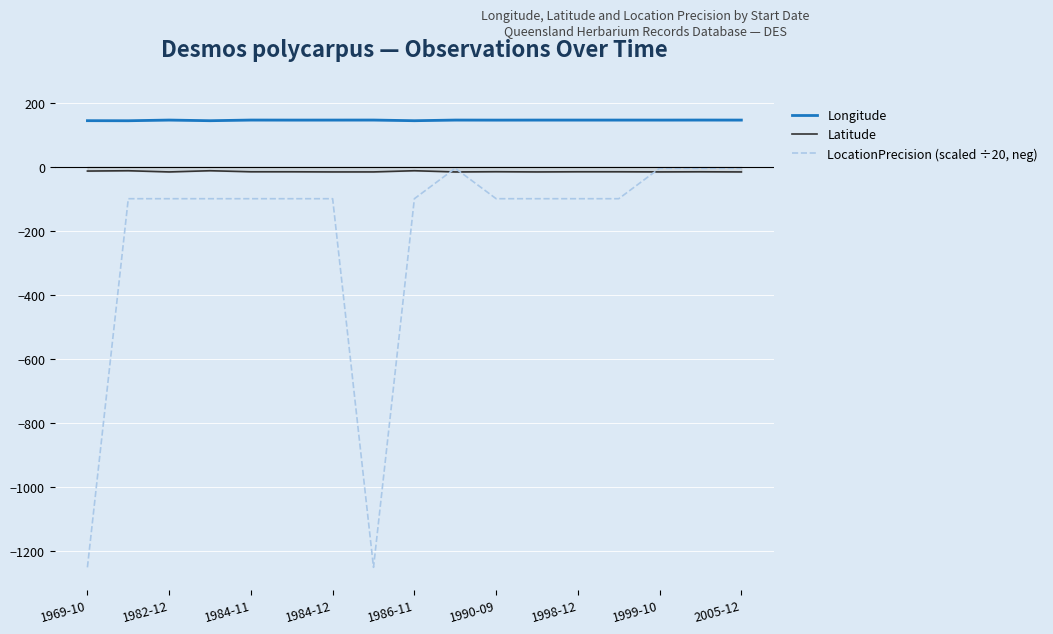

How many series are shown in this chart?

3